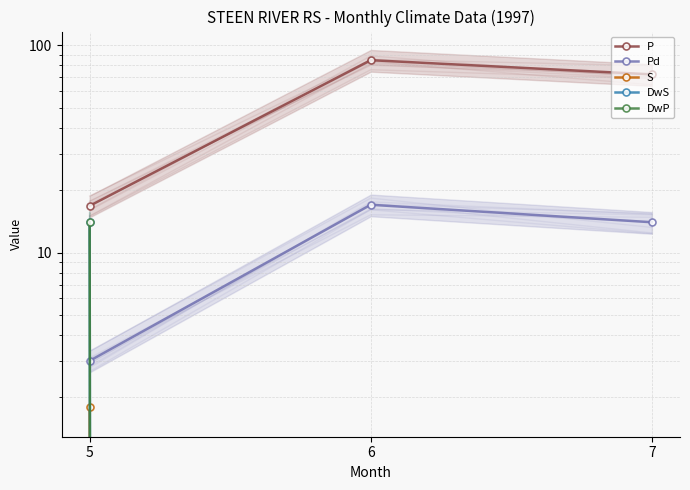

At which label is Pd closest to 10?

7